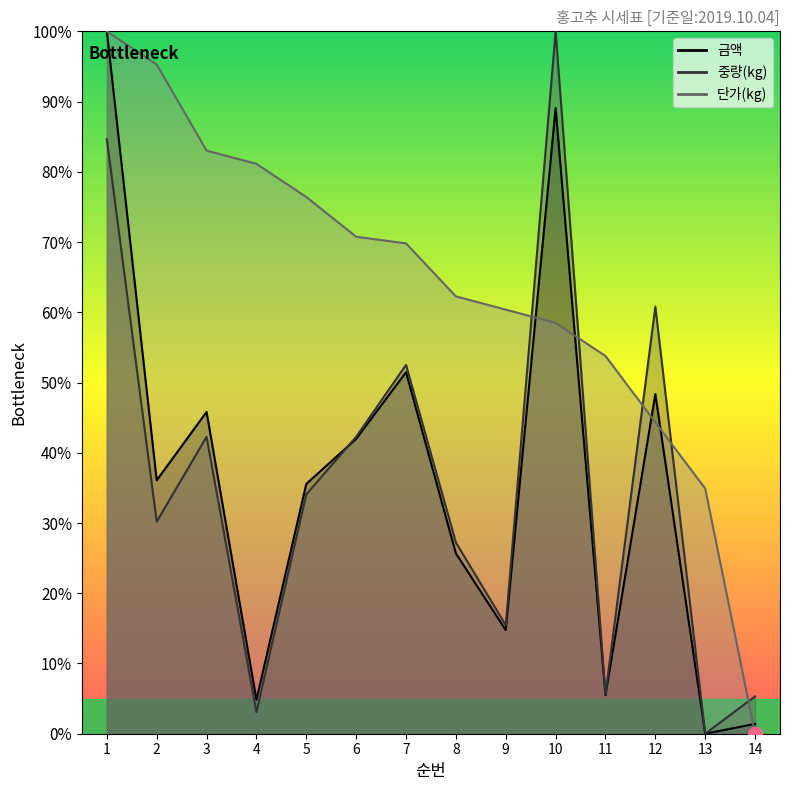

Which series has the largest range (max minus min)?

단가(kg)